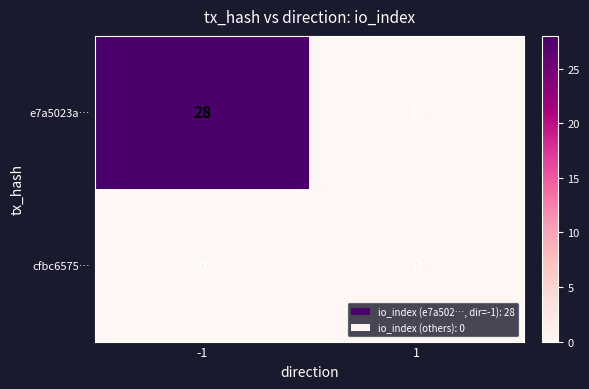

Rank the series by their maximum value, from lowest to highest.

cfbc6575…, e7a5023a…